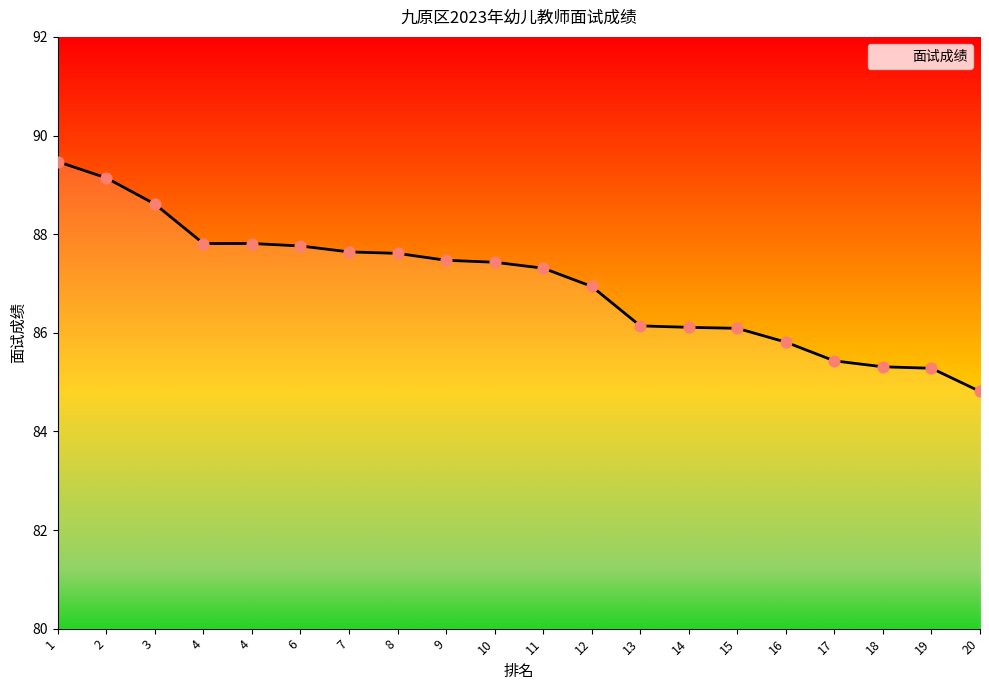

How many lines are shown in the chart?

1